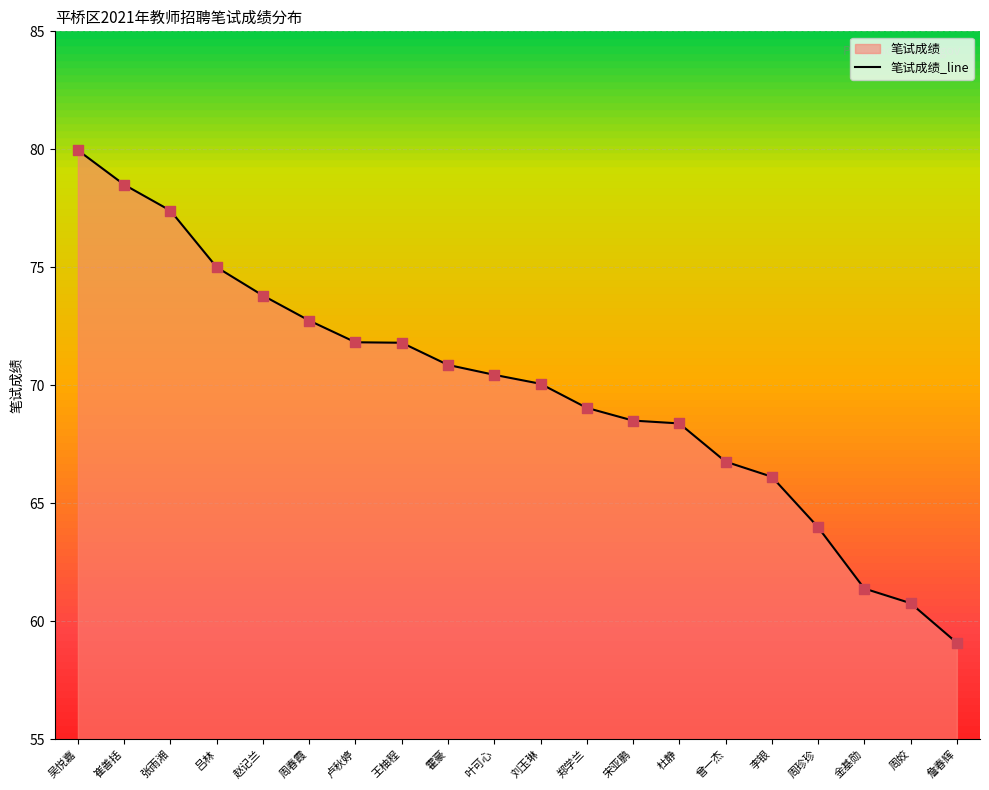

What is the change in value from 赵记兰 to 刘玉琳?

-3.7